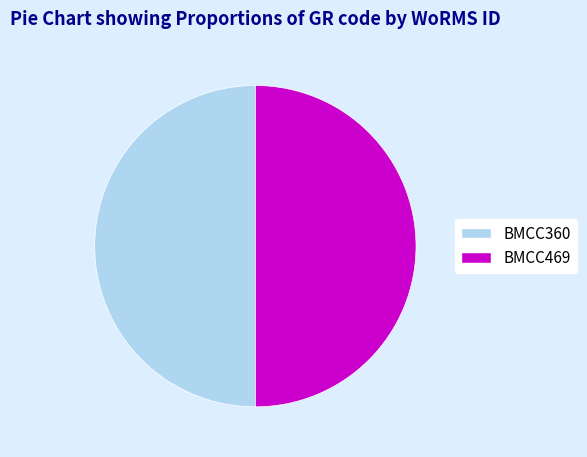

Count the number of slices in the pie.

2